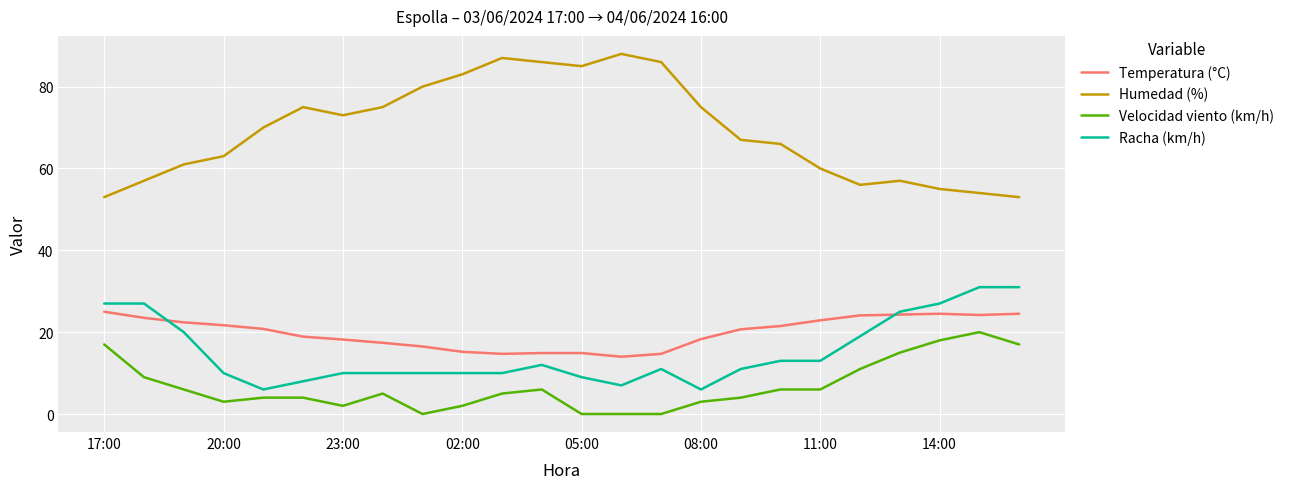

True or false: Humedad (%) has more than 1 interior local peaks.

True